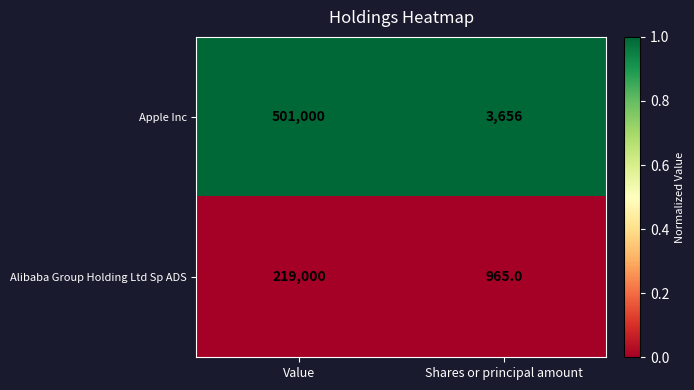

At Value, list the series in order from largest to smallest.

Apple Inc, Alibaba Group Holding Ltd Sp ADS